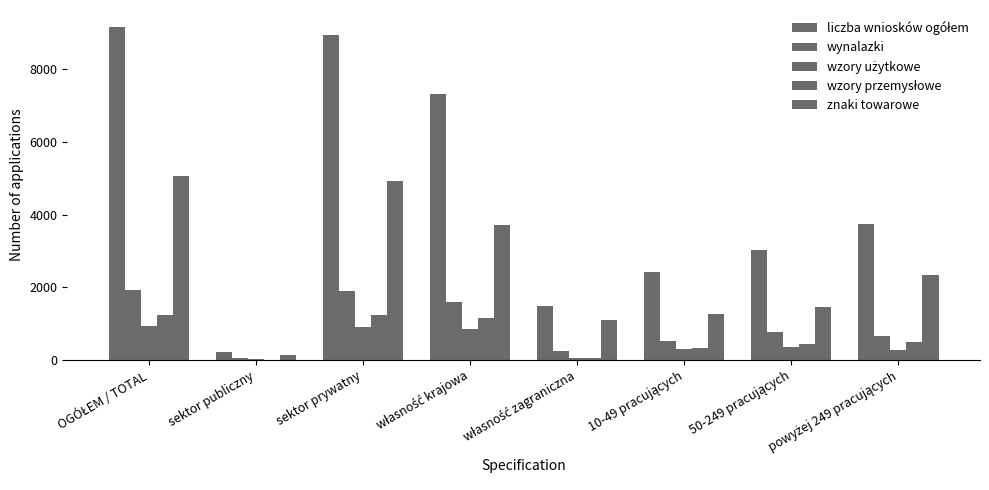

What position from the right is OGÓŁEM / TOTAL?

8